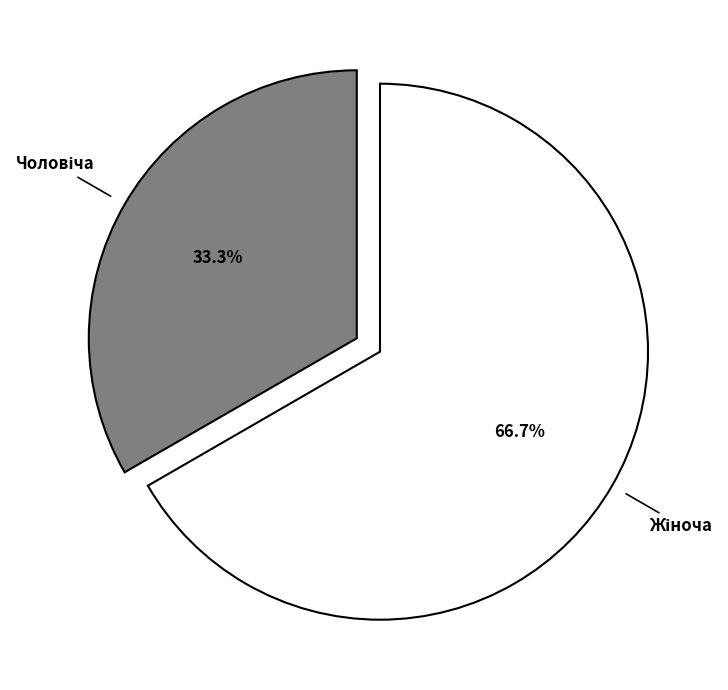

Is there a majority slice in this chart?

Yes